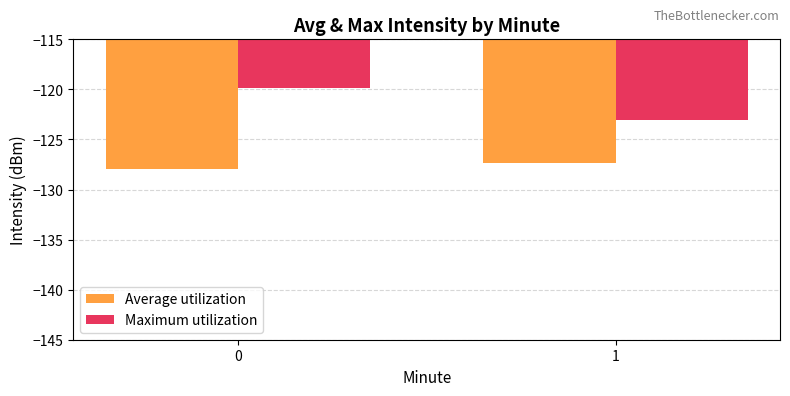

Which series has the largest range (max minus min)?

Maximum utilization